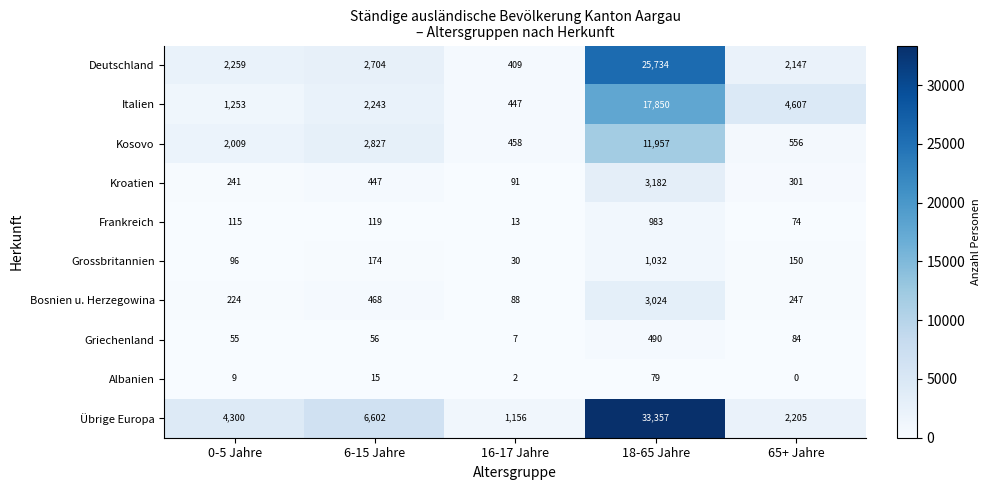

Count the number of categories in the chart.

5